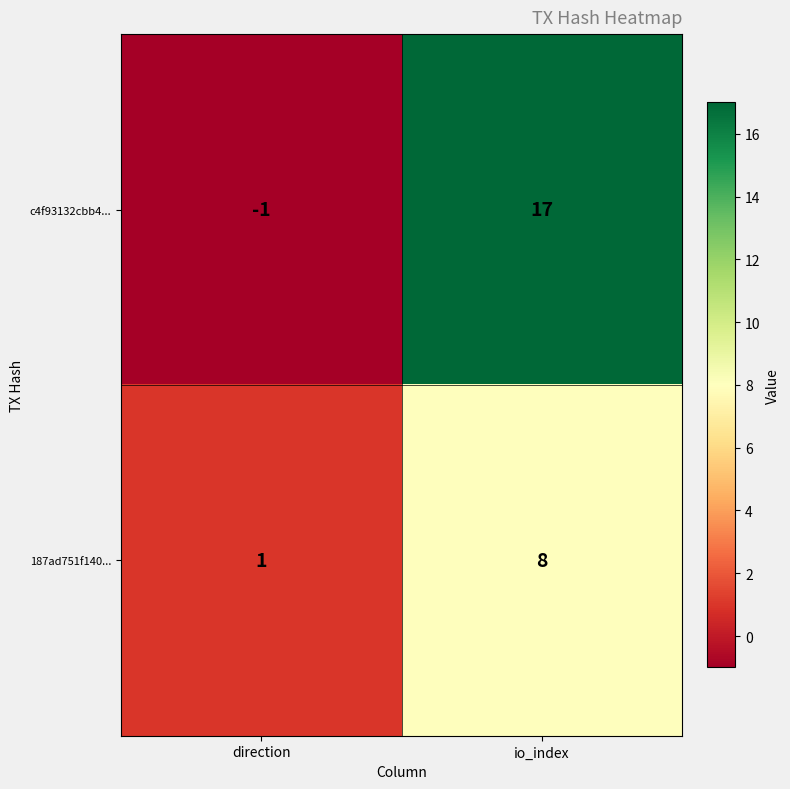

How many values in the c4f93132cbb4... series are below 17?

1